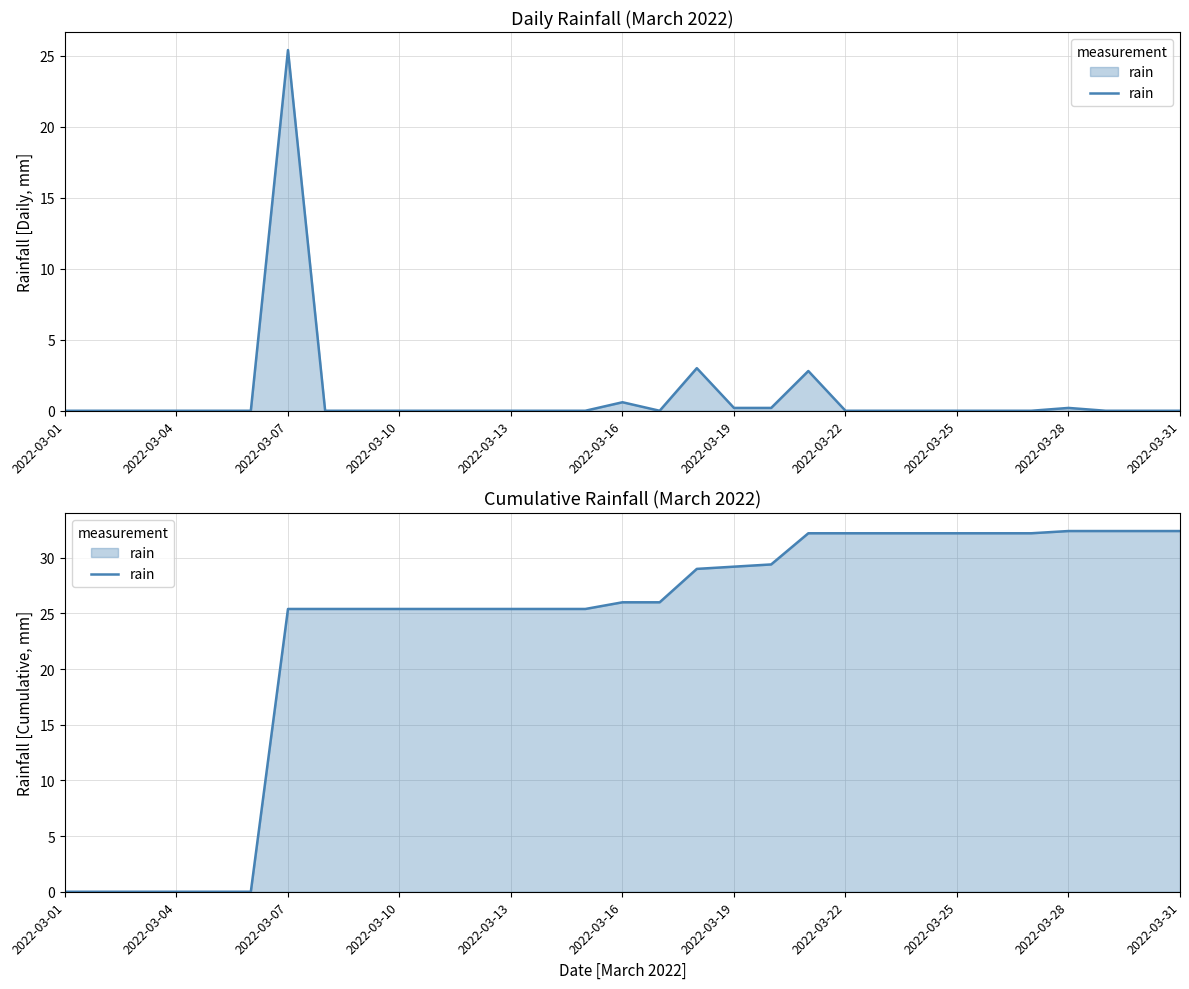

At which label does the data first exceed 26?

17